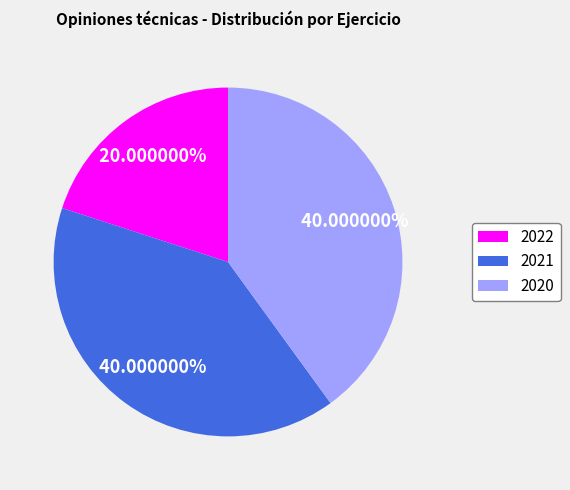

To the nearest percent, what is the difference between the 2022 and 2021 slice percentages?

20%